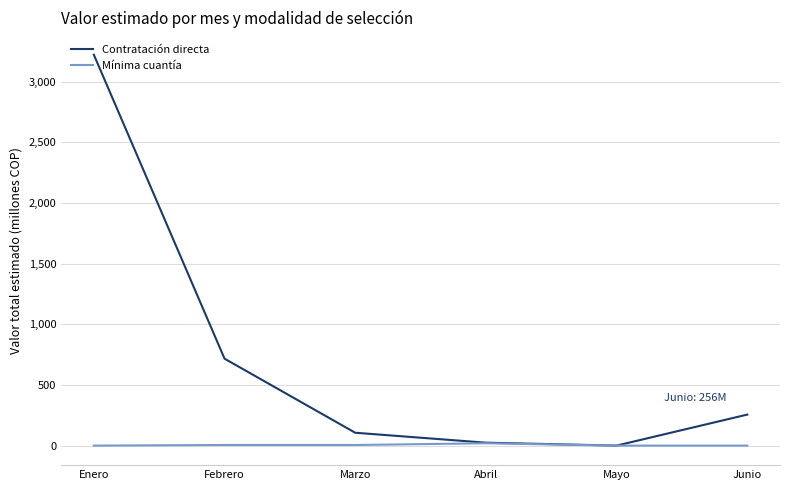

The value of Contratación directa at Febrero is 1099.1. True or false?

False